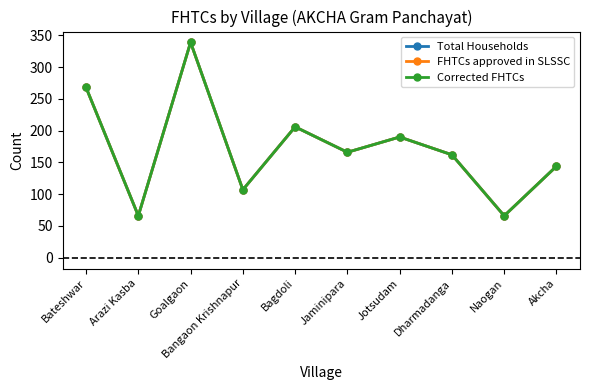

Is this an area chart (filled region under the line)?

No